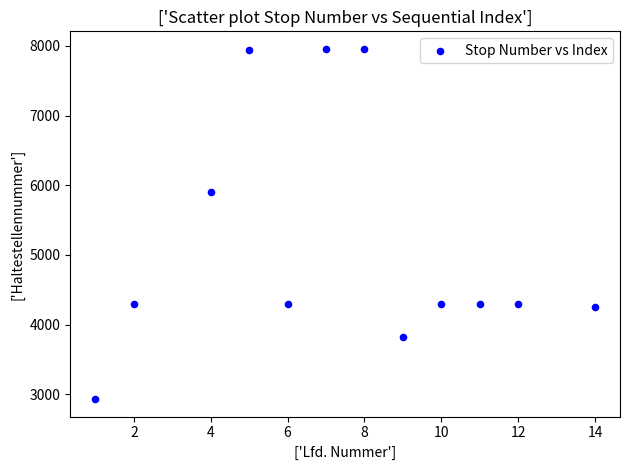

What Y value in the scatter plot is closest to 5444?

5898